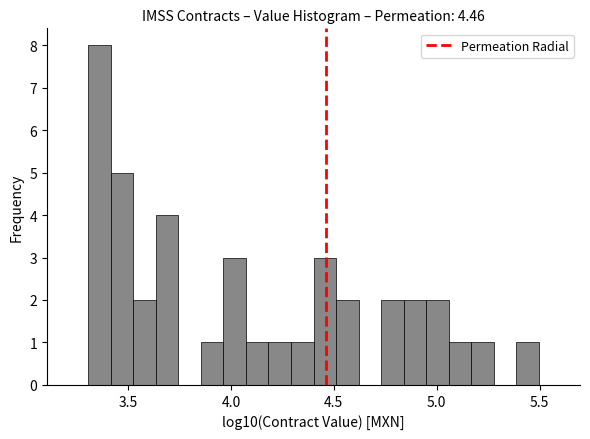

Around what value on the x-axis is the tallest bar? Give the approximate position of its centre, as read against the axis.

3.35